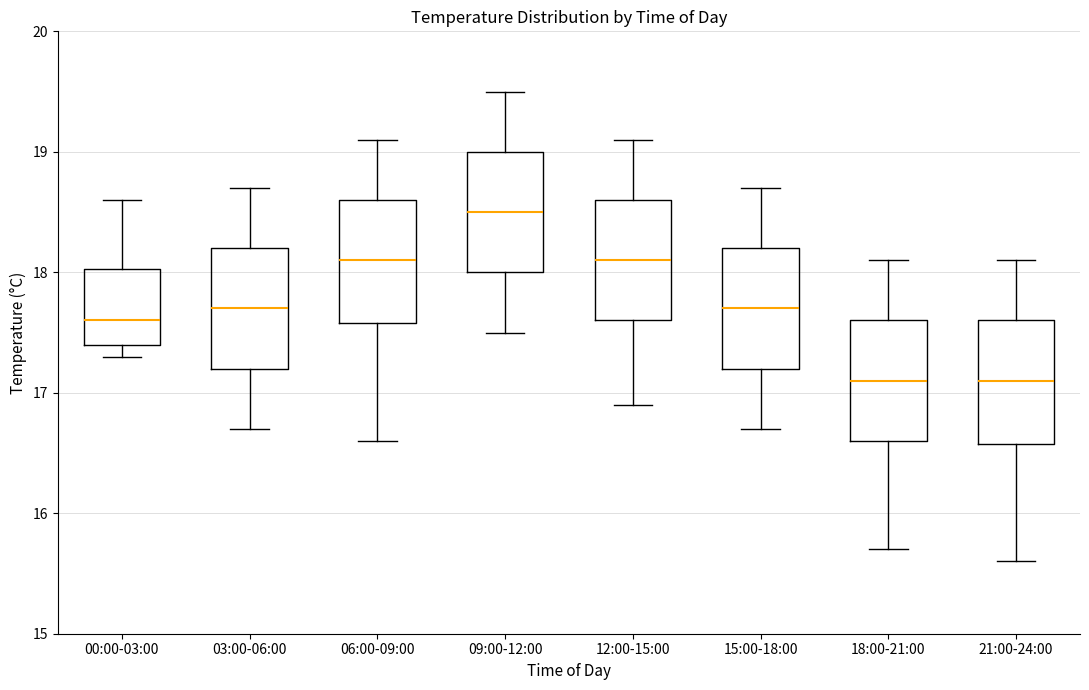

Where does the upper whisker of the box for 15:00-18:00 end on the y-axis? The values are not printed on the chart, so give them approximately, as read against the axis.

18.7